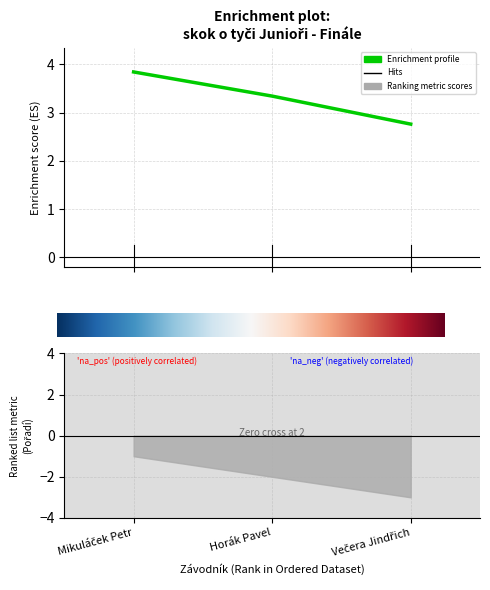

Between Horák Pavel and Mikuláček Petr, which is larger?

Mikuláček Petr